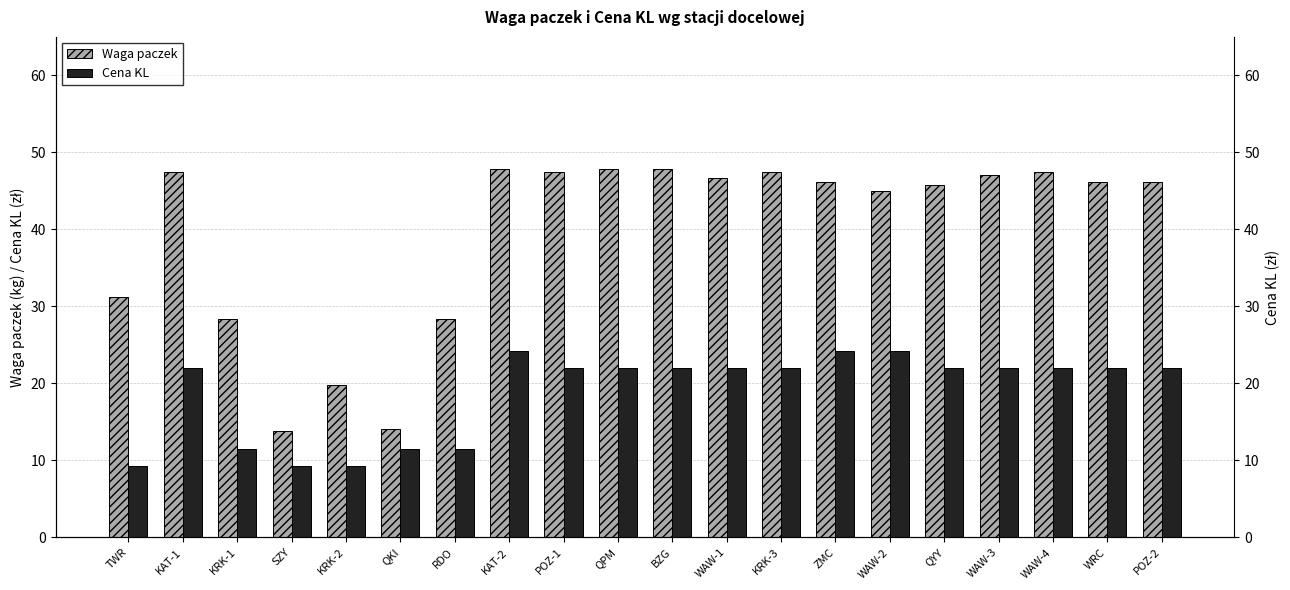

What is the sum of all Cena KL values?

377.6